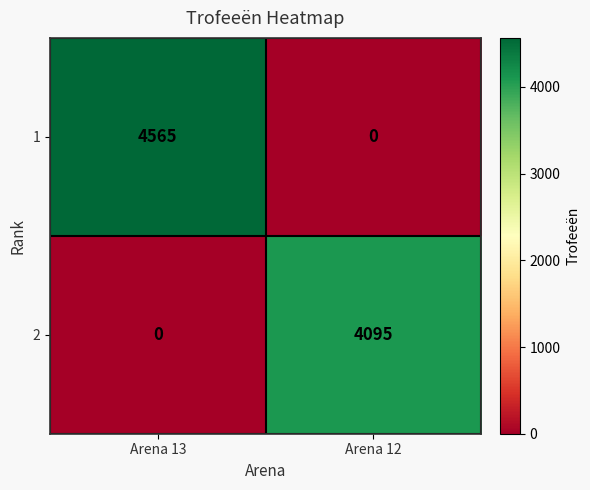

At which category is the sum across all series the highest?

Arena 13